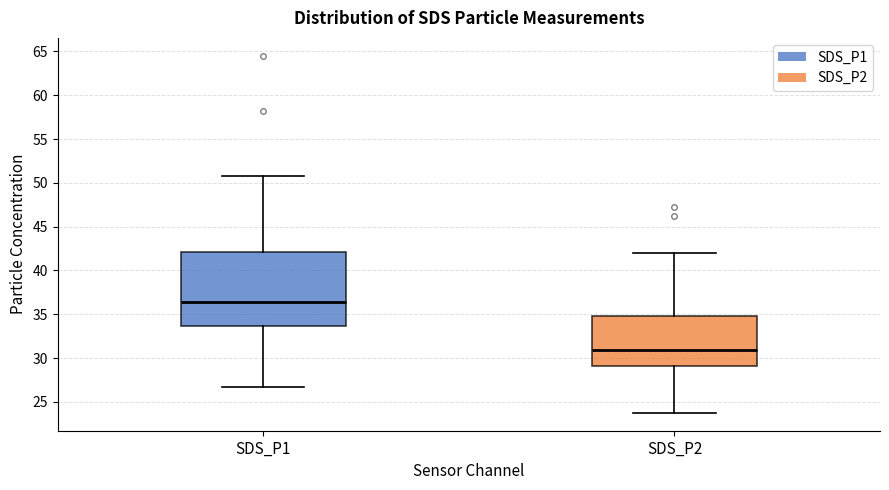

Which box has the highest median line?

SDS_P1